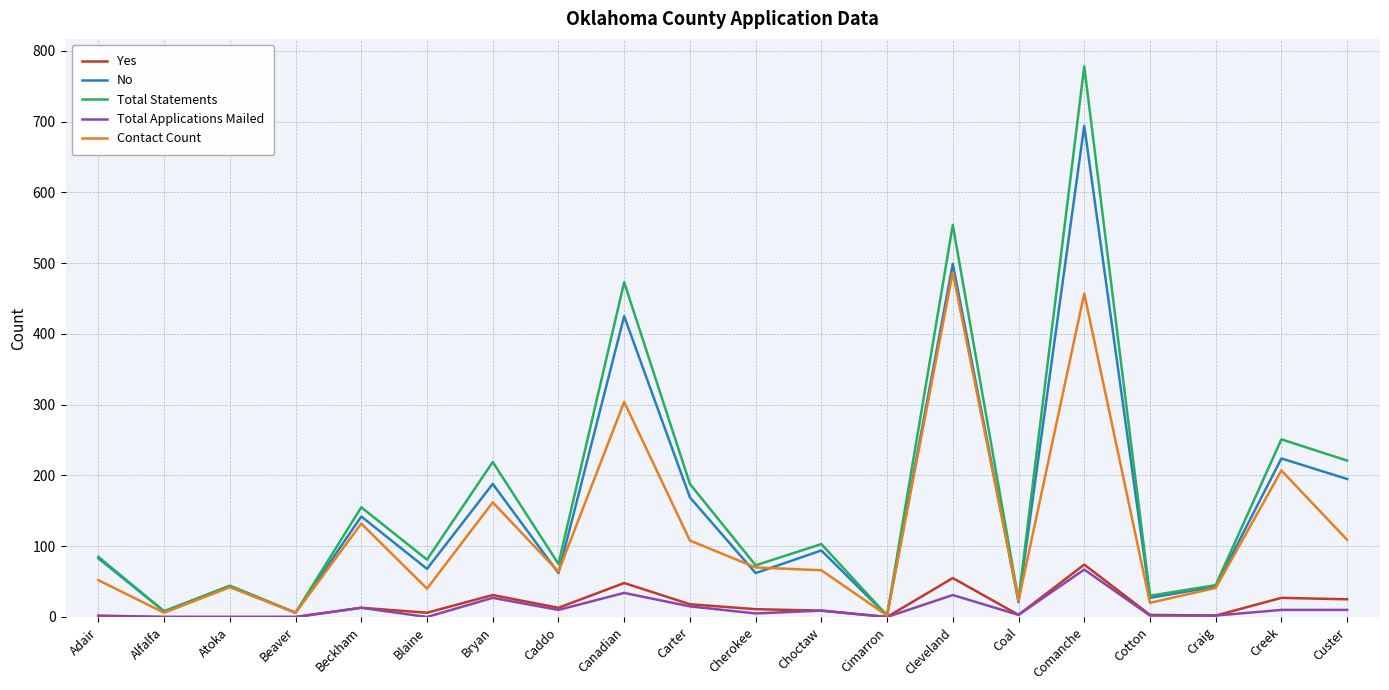

What is the maximum value for Total Applications Mailed?

67